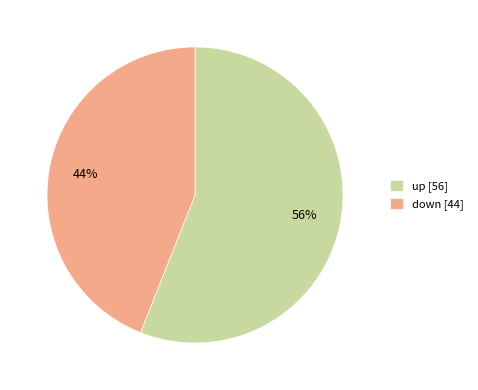

Do up [56] and down [44] together represent more than half of the pie?

Yes